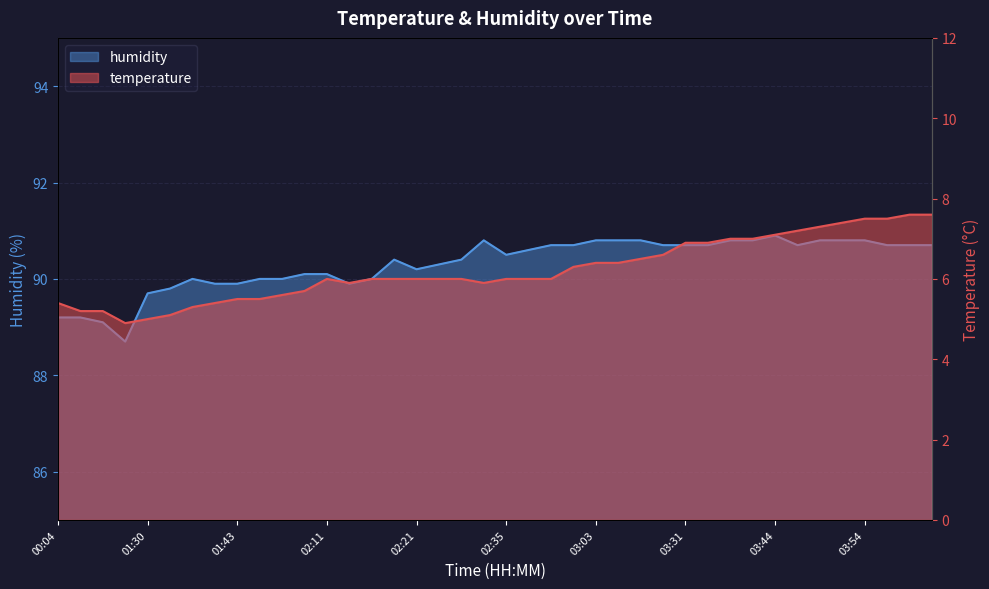

Is the value of temperature at 03:14 greater than the value of humidity at 03:34?

No